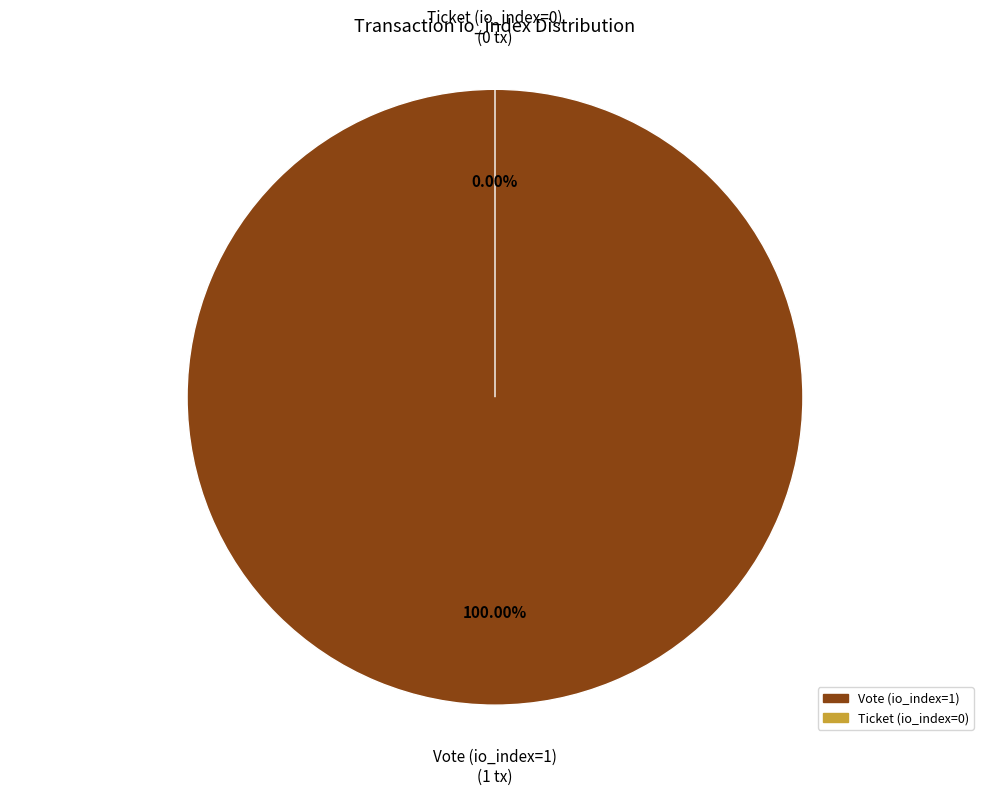

How much of the chart is everything except Ticket (io_index=0)?

100.0%